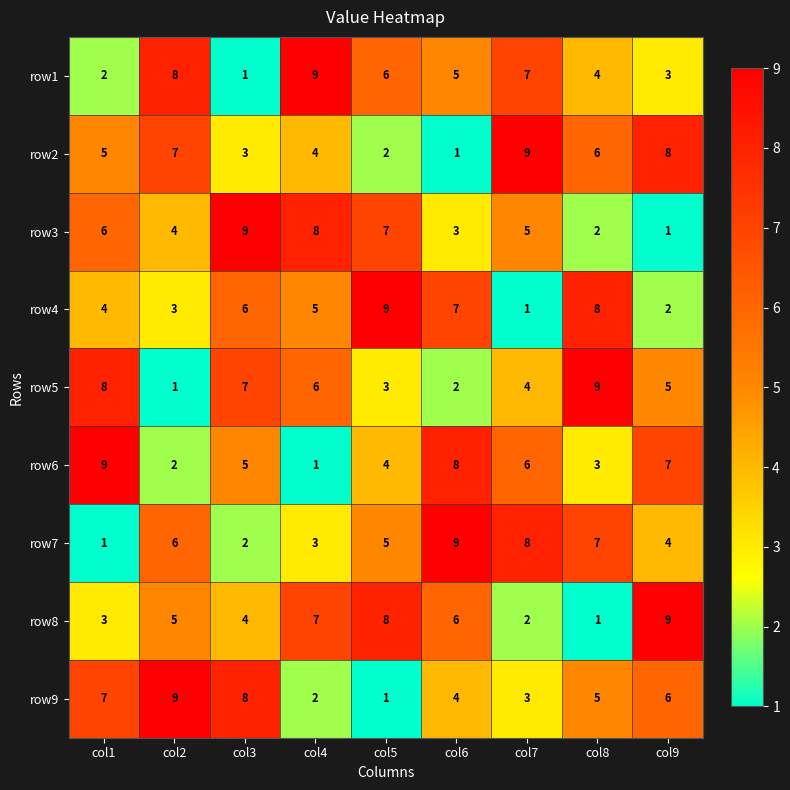

What is the difference between the highest and lowest values at col4?

8